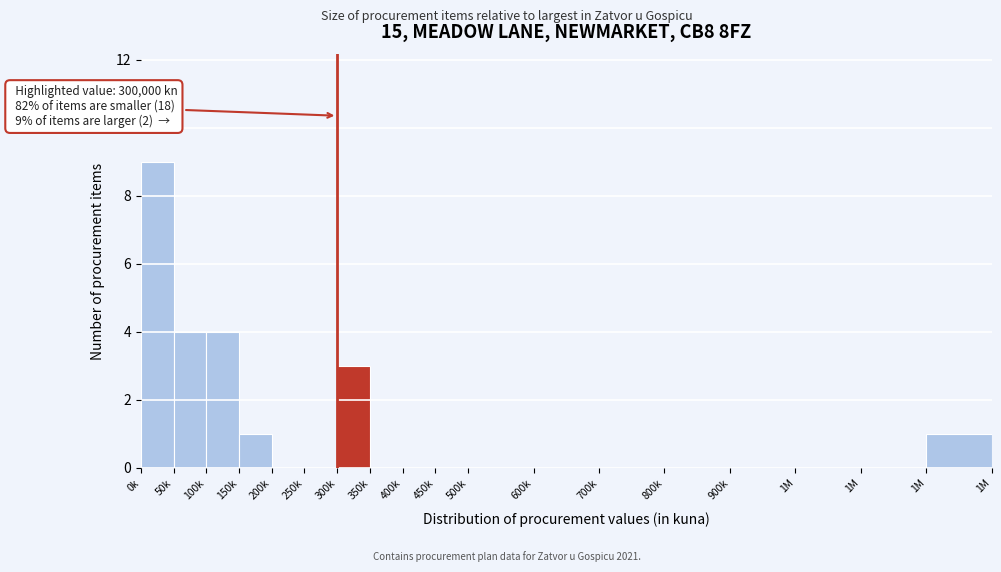

Are the bars horizontal?

No